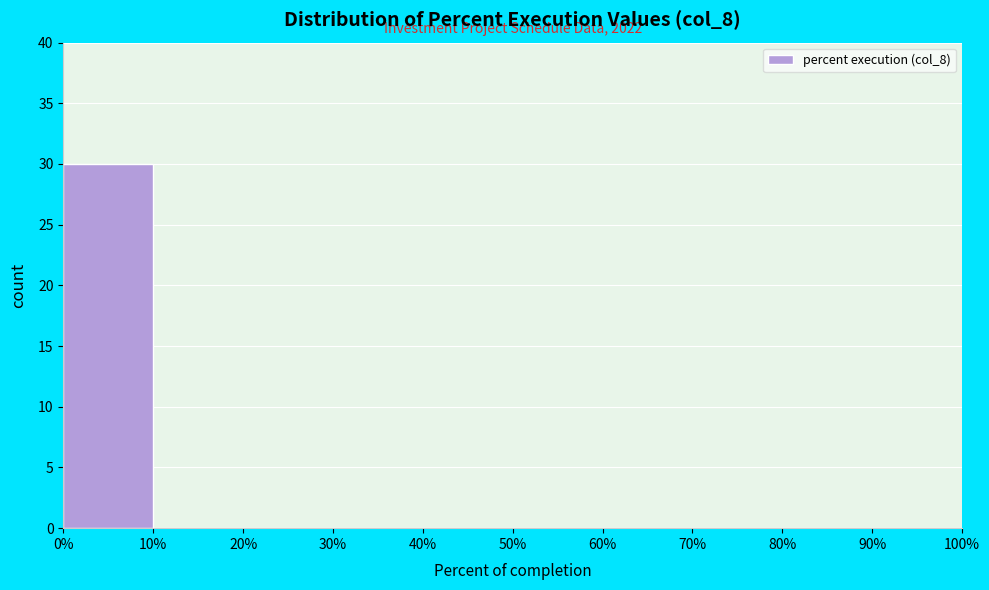

Over which range of the x-axis is the bar tallest?

0% to 10%